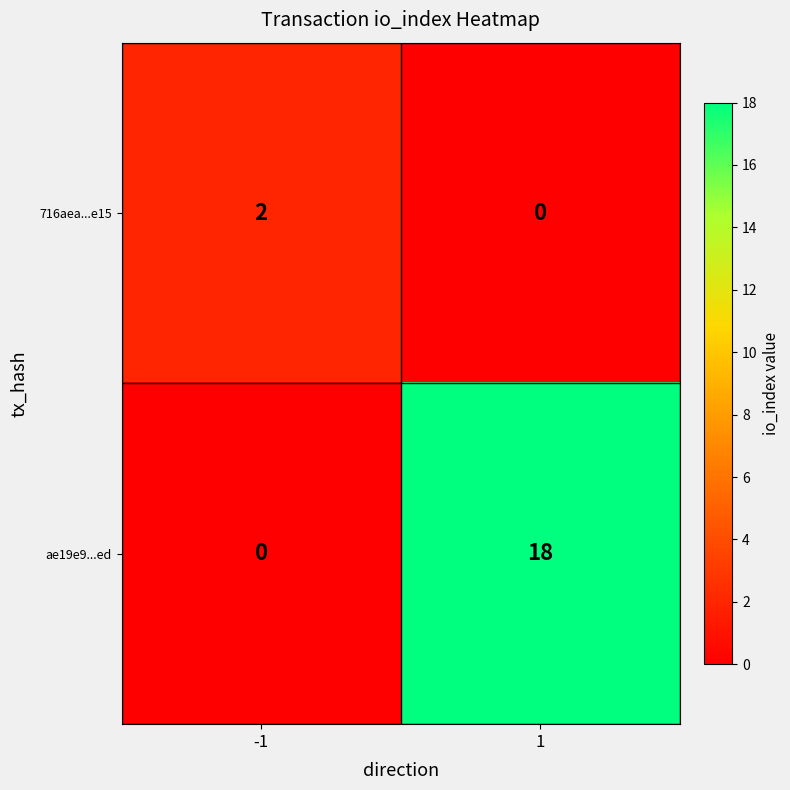

At how many categories does at least one series exceed 15?

1